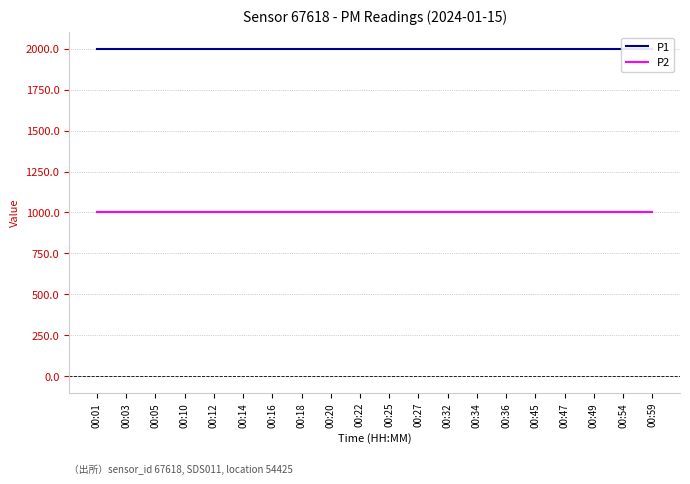

How many lines are shown in the chart?

2